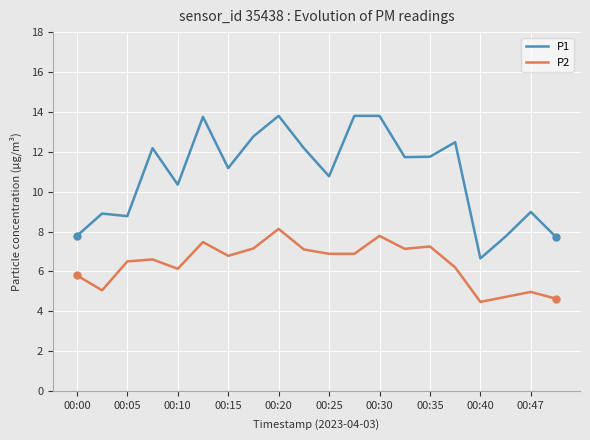

What are all the series names shown in the legend?

P1, P2